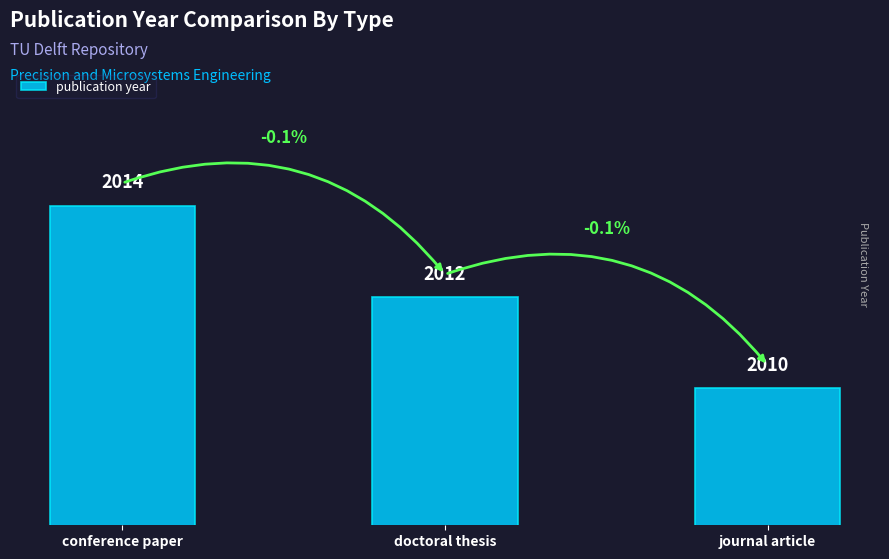

List the labels in order of value, largest first.

conference paper, doctoral thesis, journal article